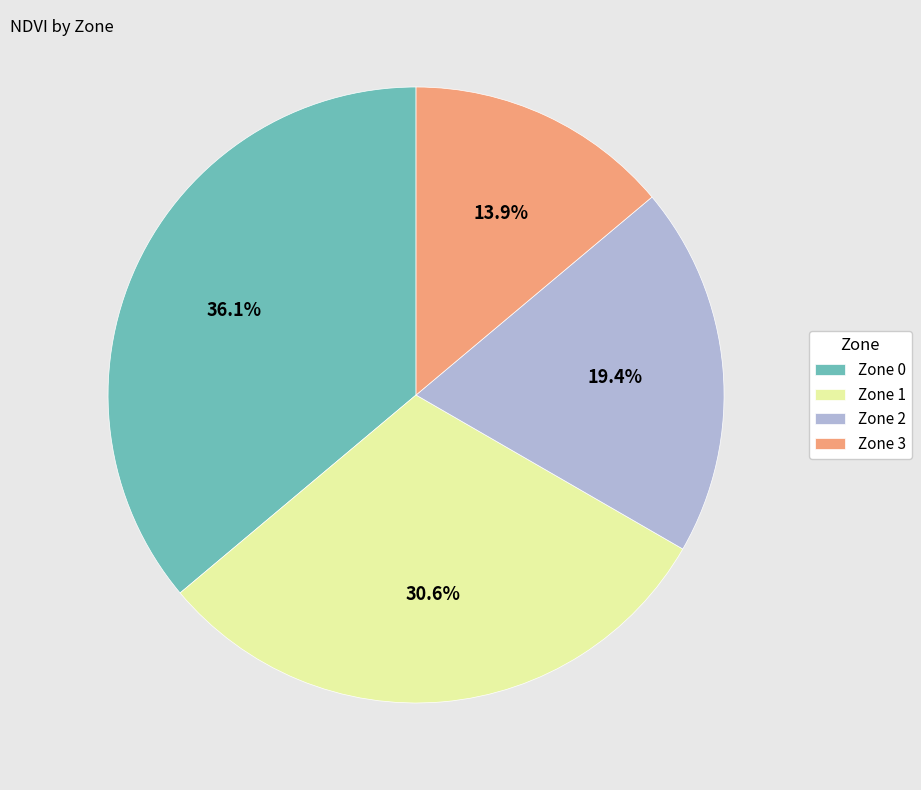

Which category has the biggest portion of the pie?

Zone 0